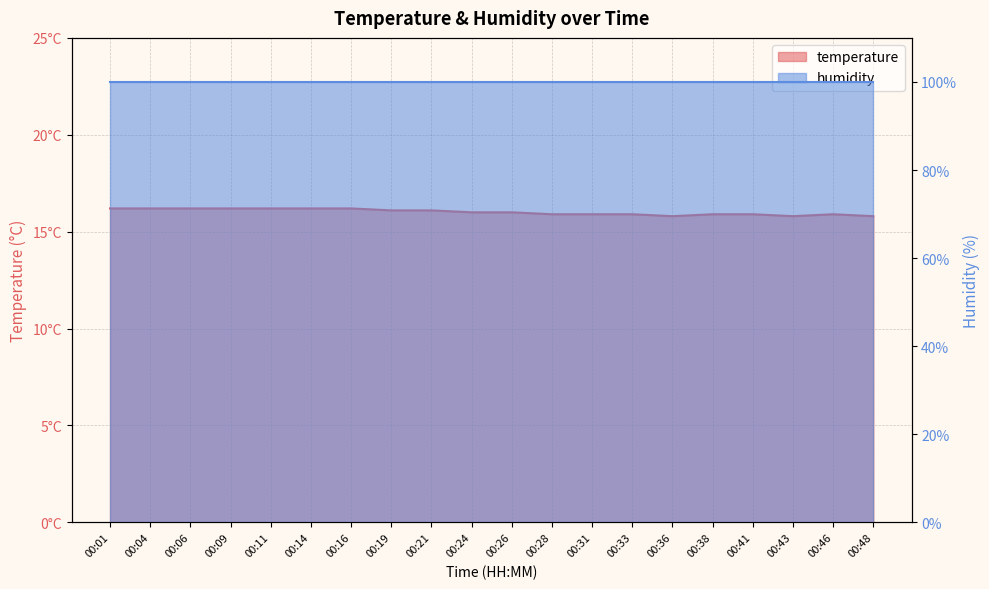

Where is the first local maximum?

00:46